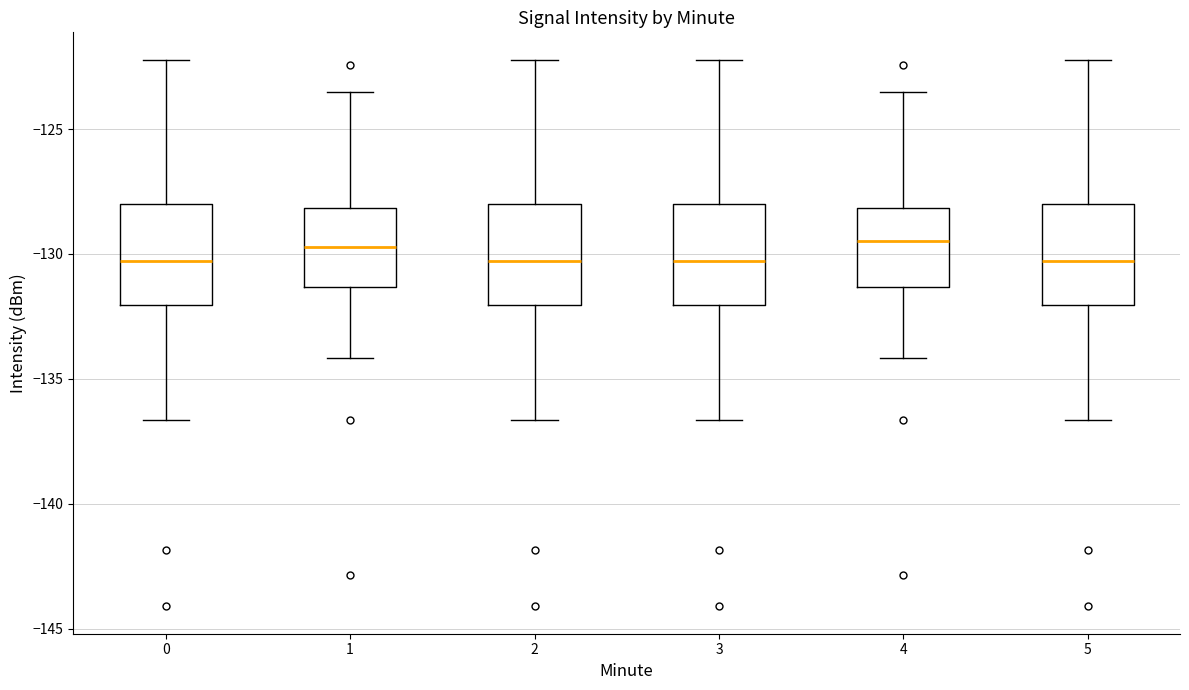

Where is the upper edge of the box at x = 1 on the y-axis? The values are not printed on the chart, so give them approximately, as read against the axis.

-128.0